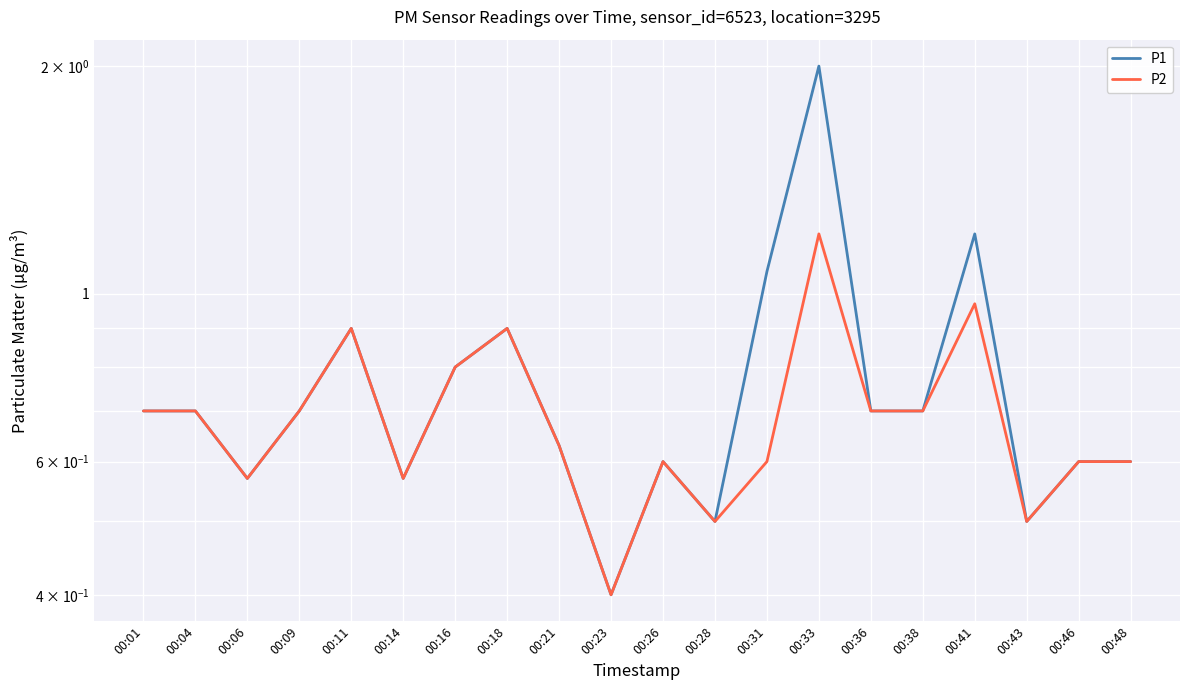

At which category does P1 reach its first local valley?

00:06